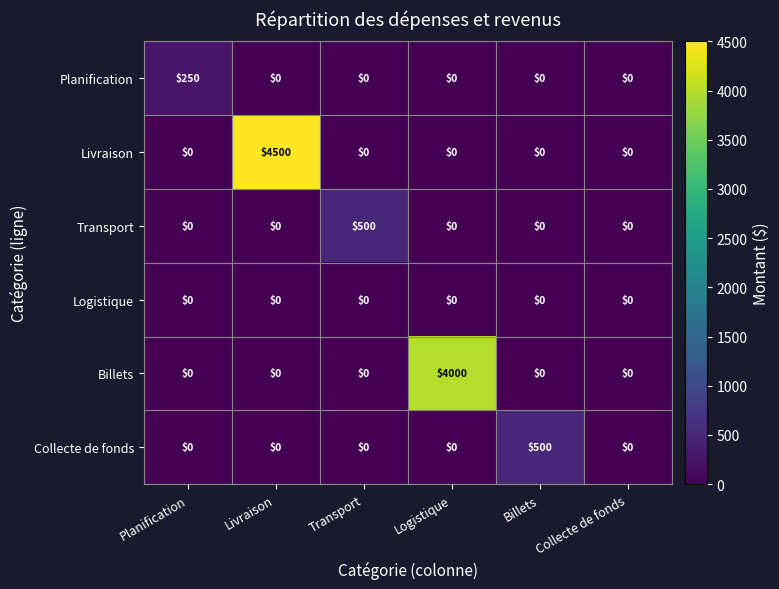

Between Planification and Transport, which series saw the biggest shift?

Transport